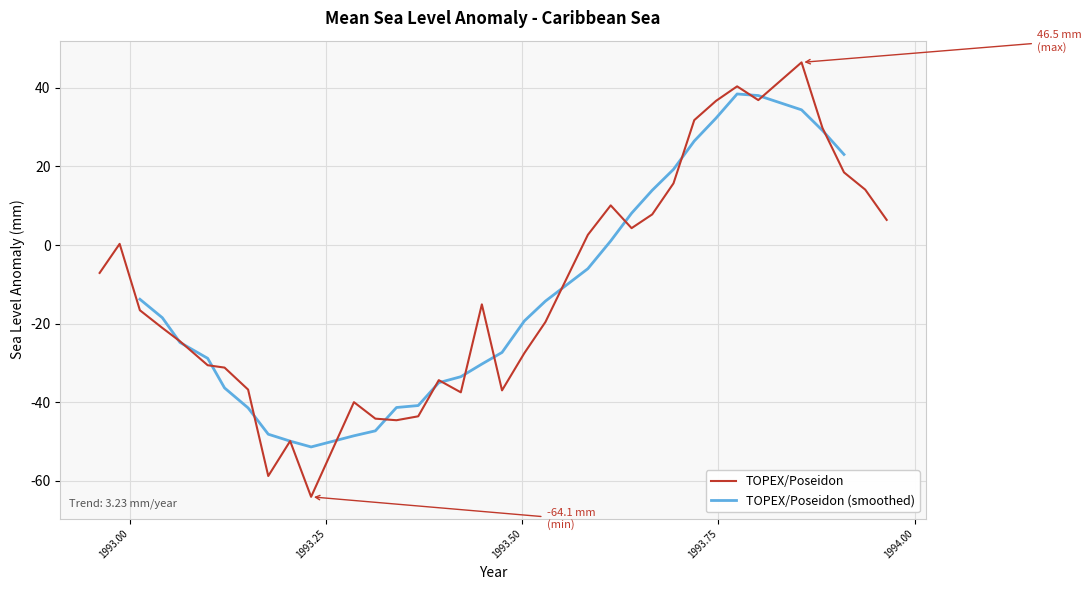

What is the maximum value for TOPEX/Poseidon?

46.5